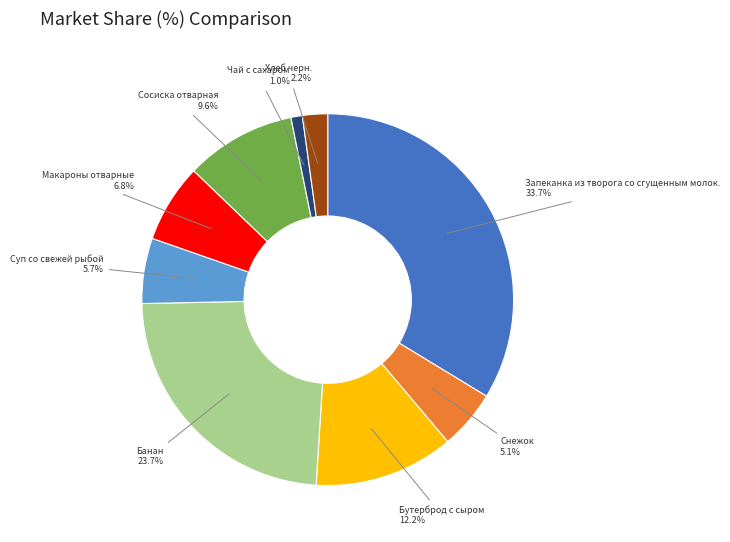

Combined, do Сосиска отварная and Хлеб черн. account for over 50%?

No